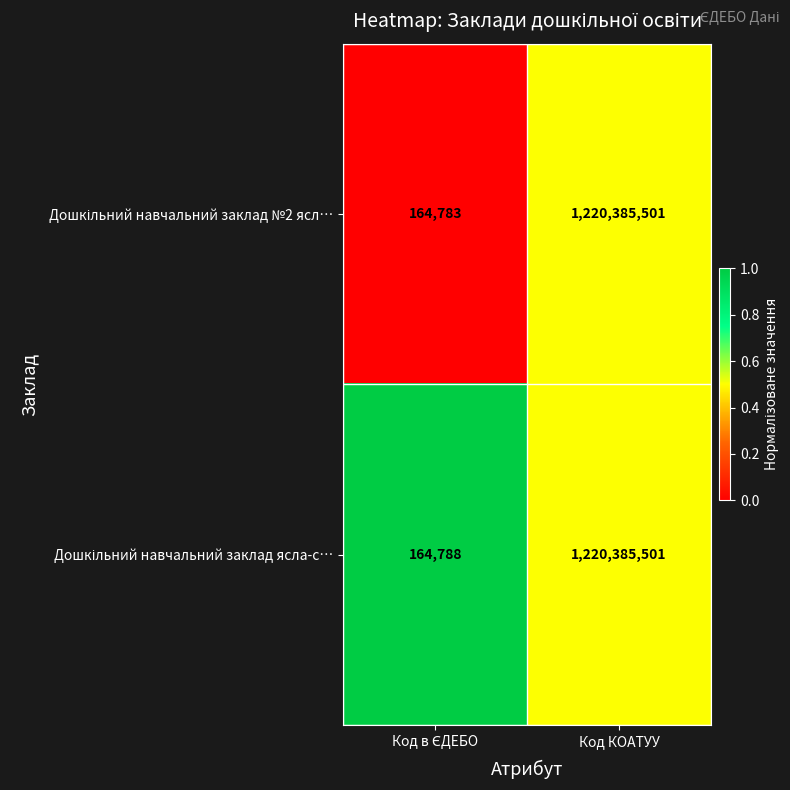

Which label corresponds to the largest value in the chart?

Код КОАТУУ